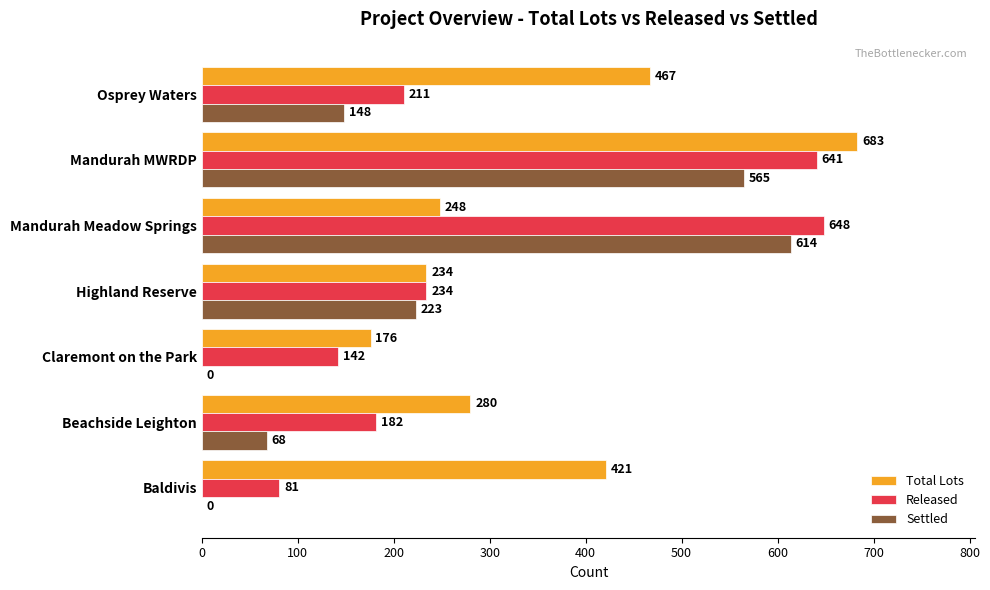

True or false: Settled has a value of 0 at Claremont on the Park.

True